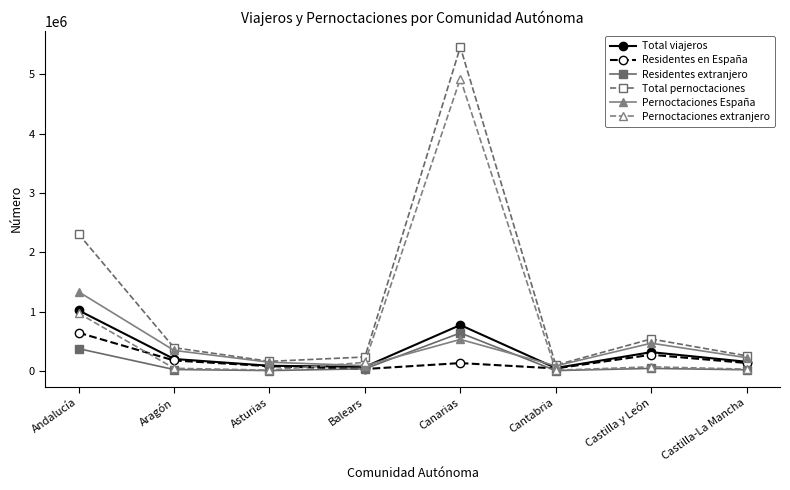

How many intersections are there between Residentes en España and Pernoctaciones extranjero?

3